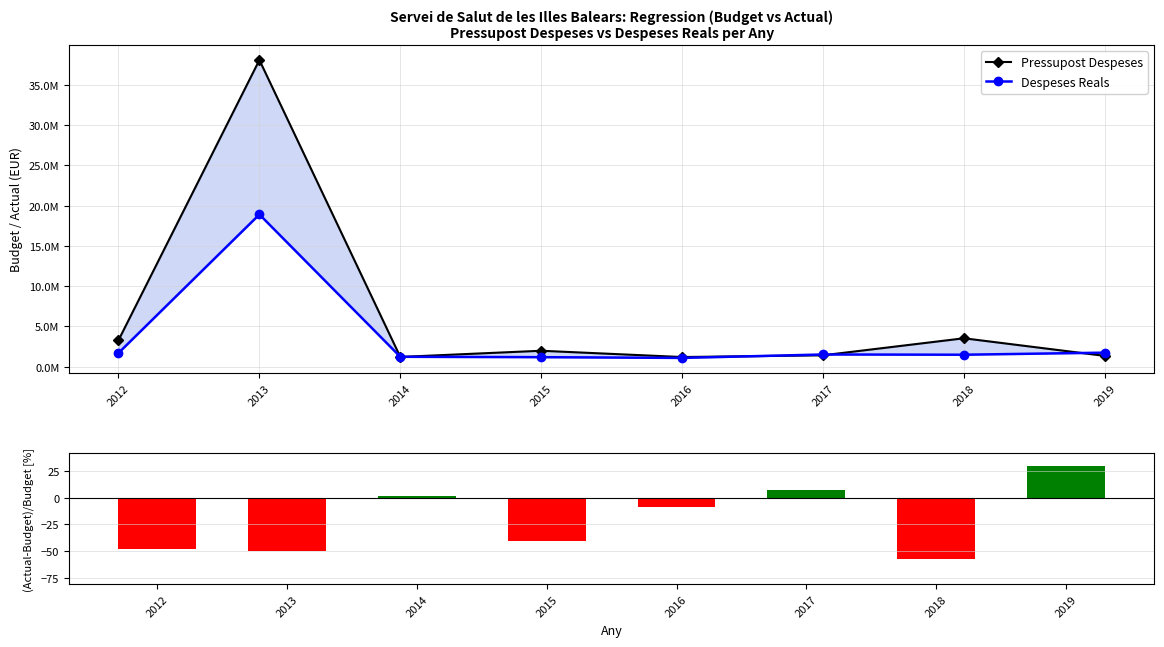

What is the value of the Despeses Reals bar at the 3rd from the left?

1235467.4